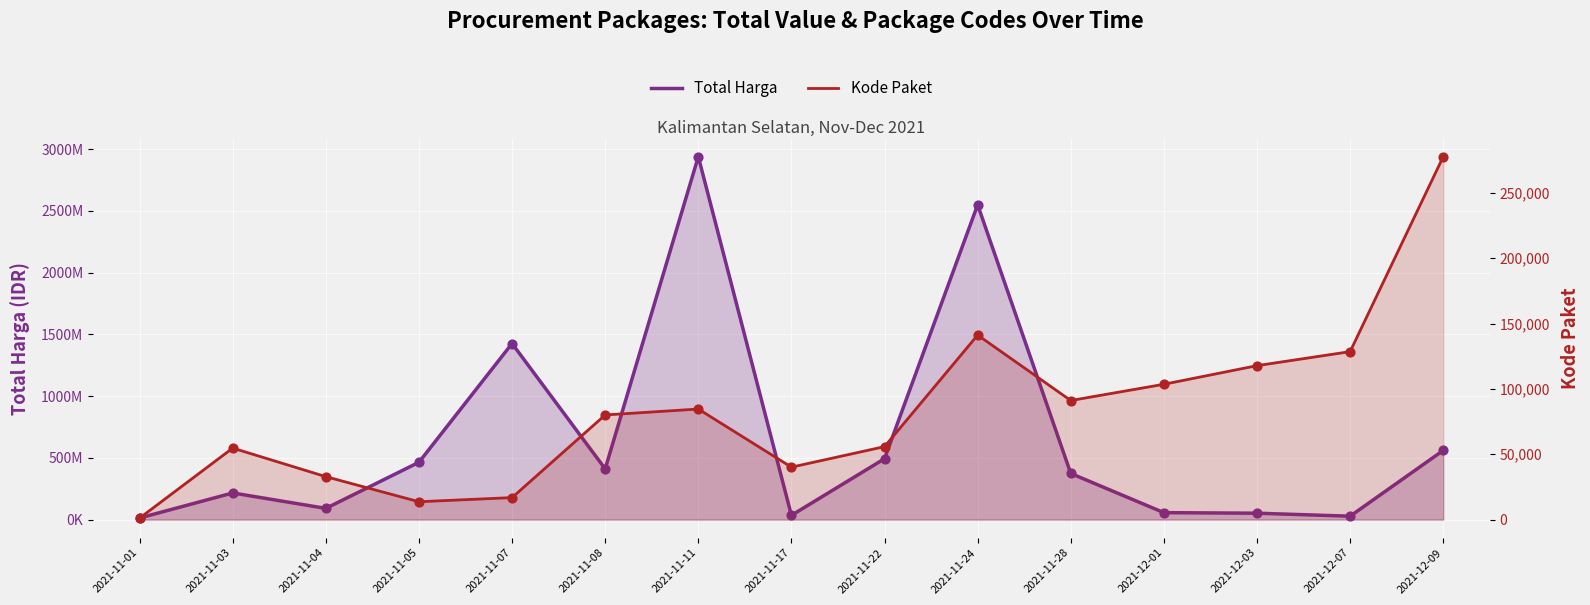

Is the value of Total Harga at 2021-11-24 greater than the value of Kode Paket at 2021-12-09?

Yes